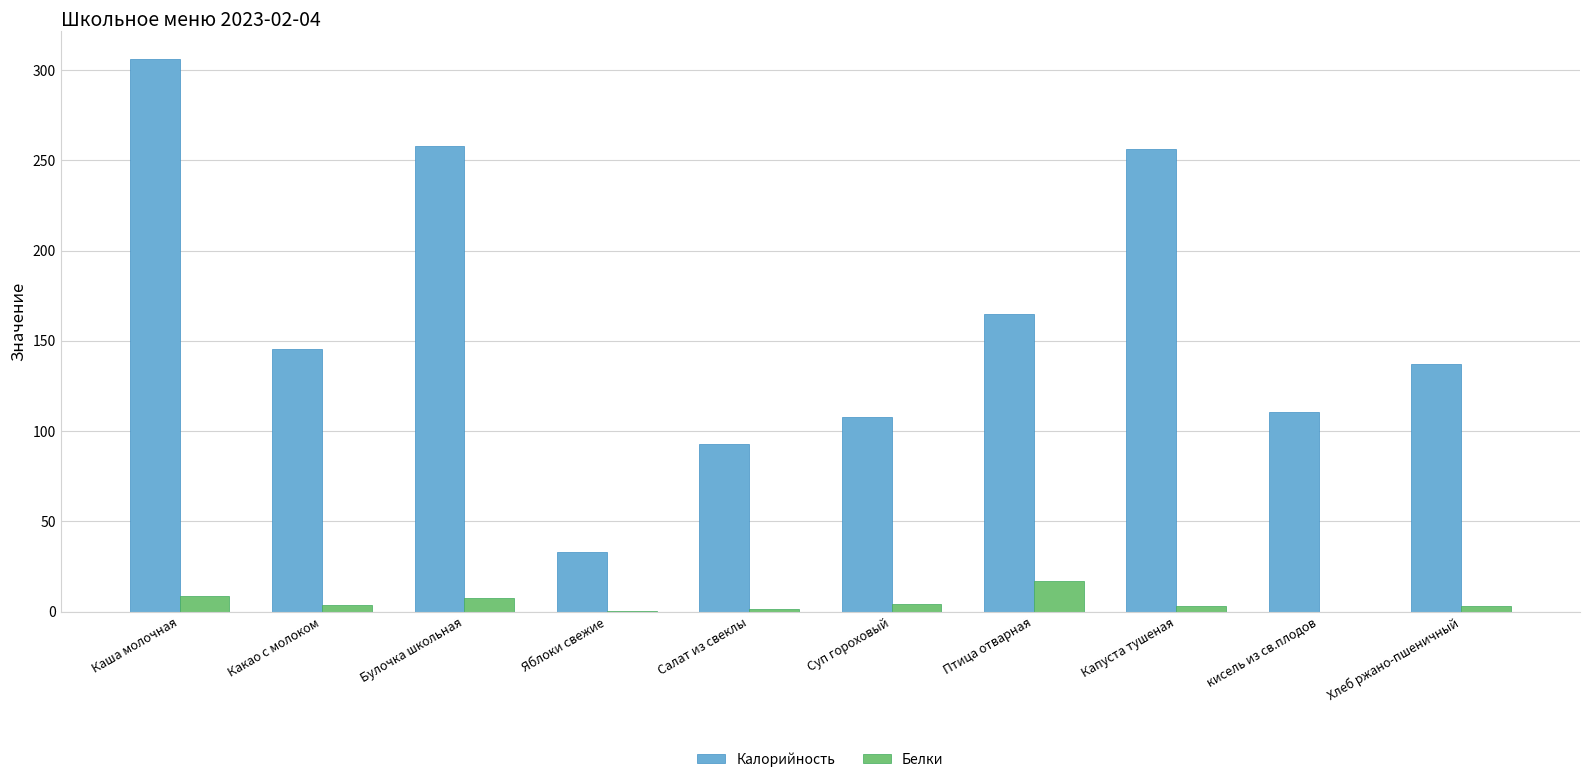

Which series has the widest spread of values?

Калорийность